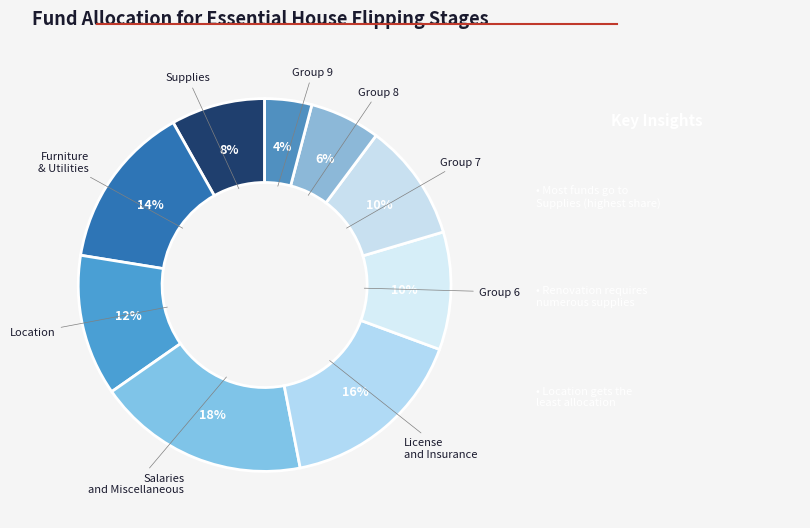

To the nearest percent, what percentage of the pie is Group 7?

10%